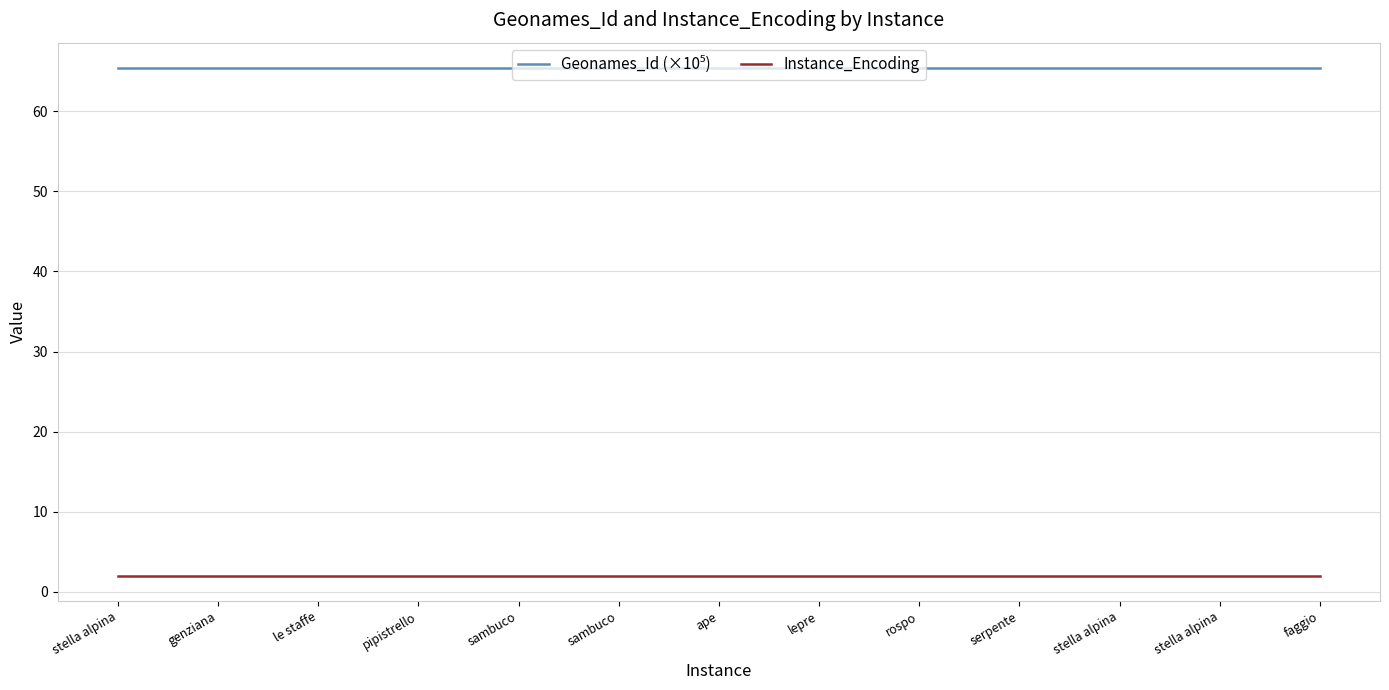

What is the spread (max minus min) of values at ape?

63.4